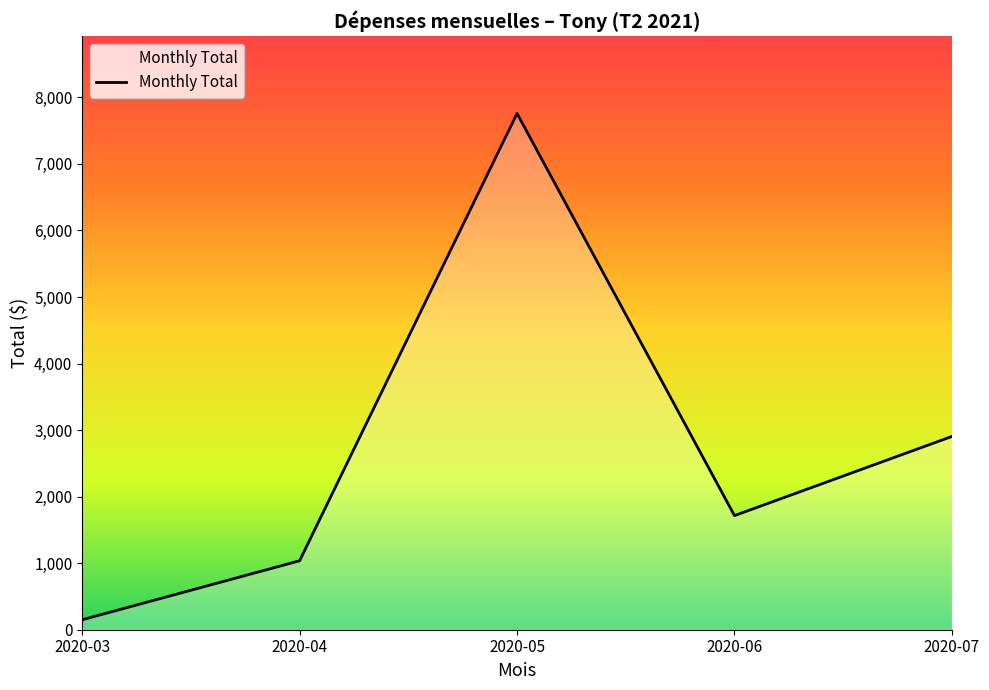

What is the greatest value displayed?

7757.7